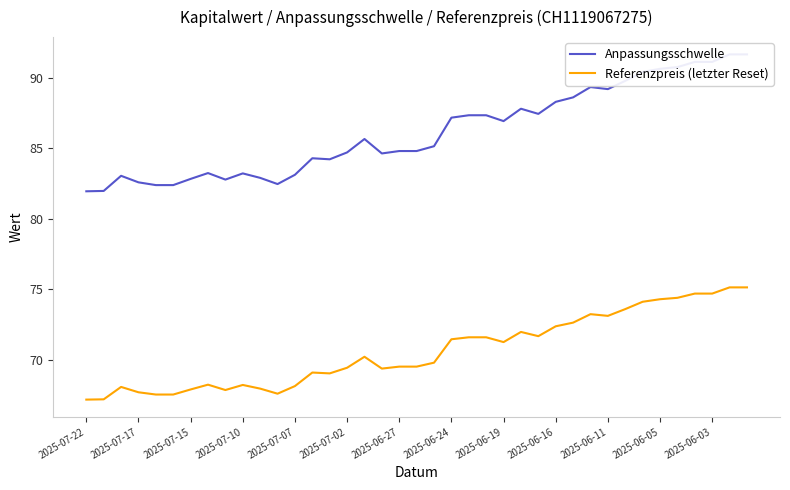

True or false: Anpassungsschwelle and Referenzpreis (letzter Reset) intersect in this chart.

False